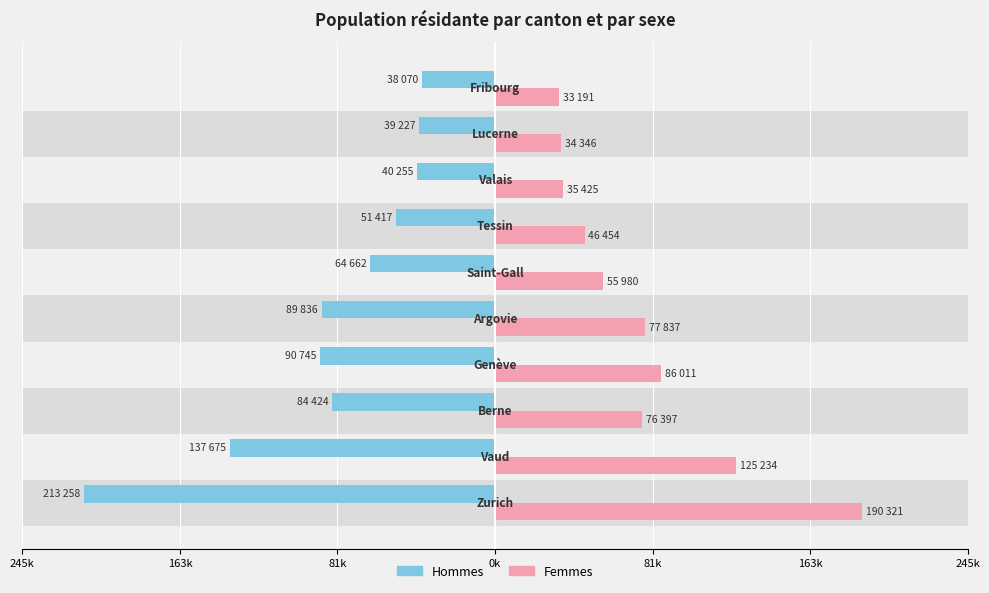

What are all the series names shown in the legend?

Hommes, Femmes